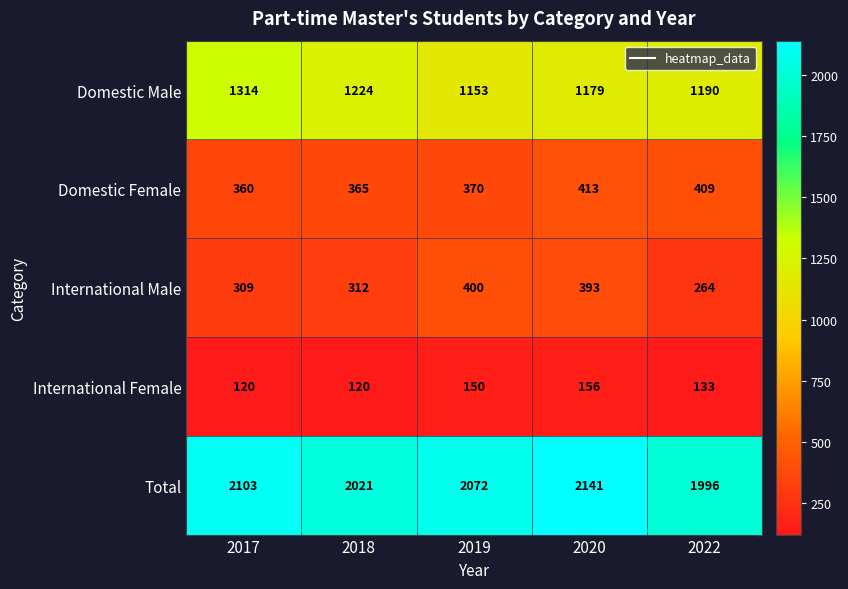

Reading left to right, extract all data points from this chart.

Domestic Male: 1314	1224	1153	1179	1190
Domestic Female: 360	365	370	413	409
International Male: 309	312	400	393	264
International Female: 120	120	150	156	133
Total: 2103	2021	2072	2141	1996